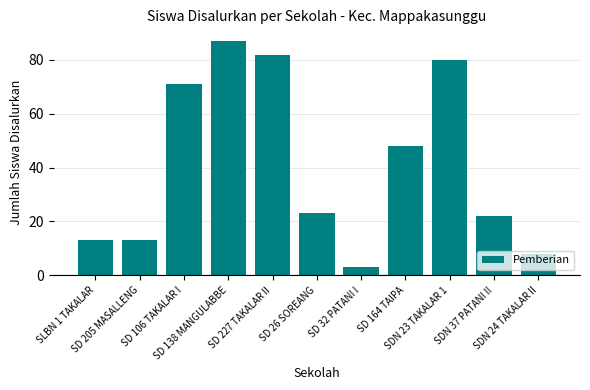

Reading left to right, extract all data points from this chart.

SLBN 1 TAKALAR=13	SD 205 MASALLENG=13	SD 106 TAKALAR I=71	SD 138 MANGULABBE=87	SD 227 TAKALAR II=82	SD 26 SOREANG=23	SD 32 PATANI I=3	SD 164 TAIPA=48	SDN 23 TAKALAR 1=80	SDN 37 PATANI II=22	SDN 24 TAKALAR II=8